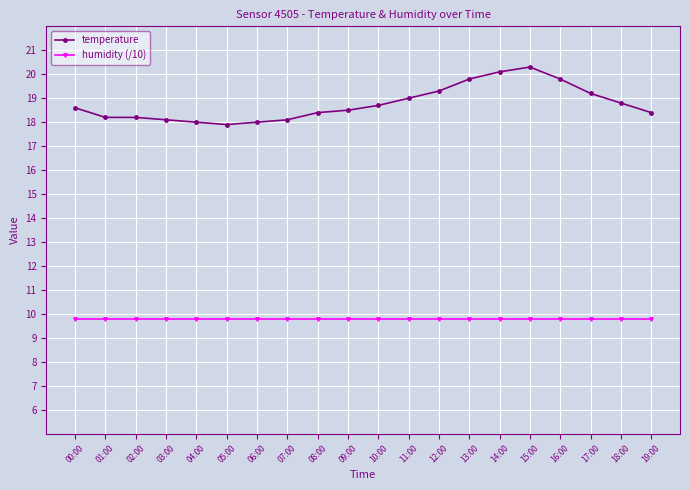

True or false: temperature and humidity (/10) cross at least once.

False